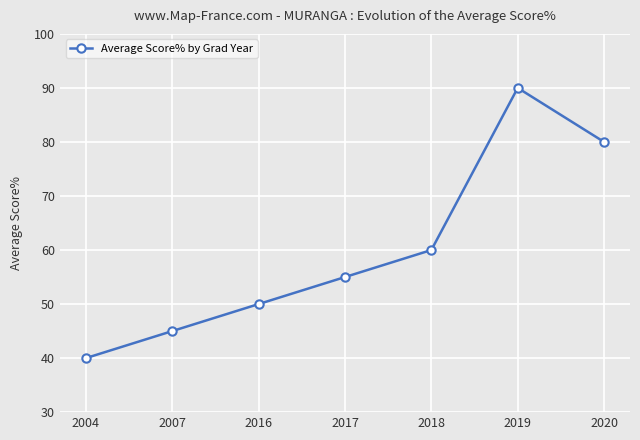

Reading left to right, list all the values displayed in this chart.

2004=40	2007=45	2016=50	2017=55	2018=60	2019=90	2020=80